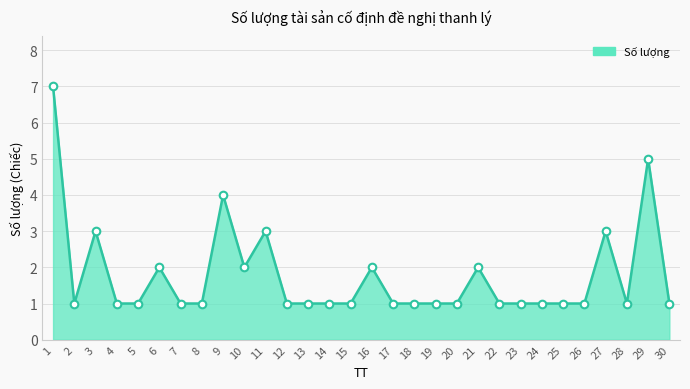

What is the ratio of the value at 17 to the value at 26?

1.0